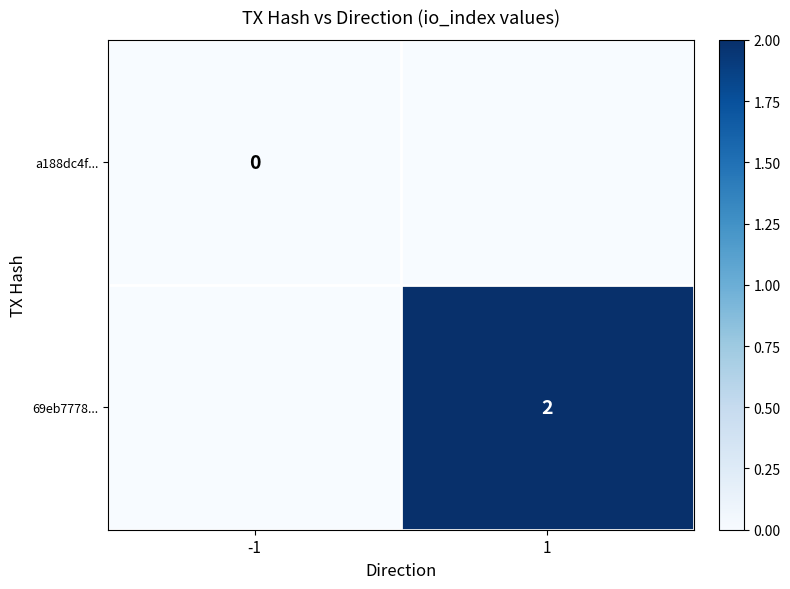

True or false: 69eb7778... has a value of 2 at 1.

True